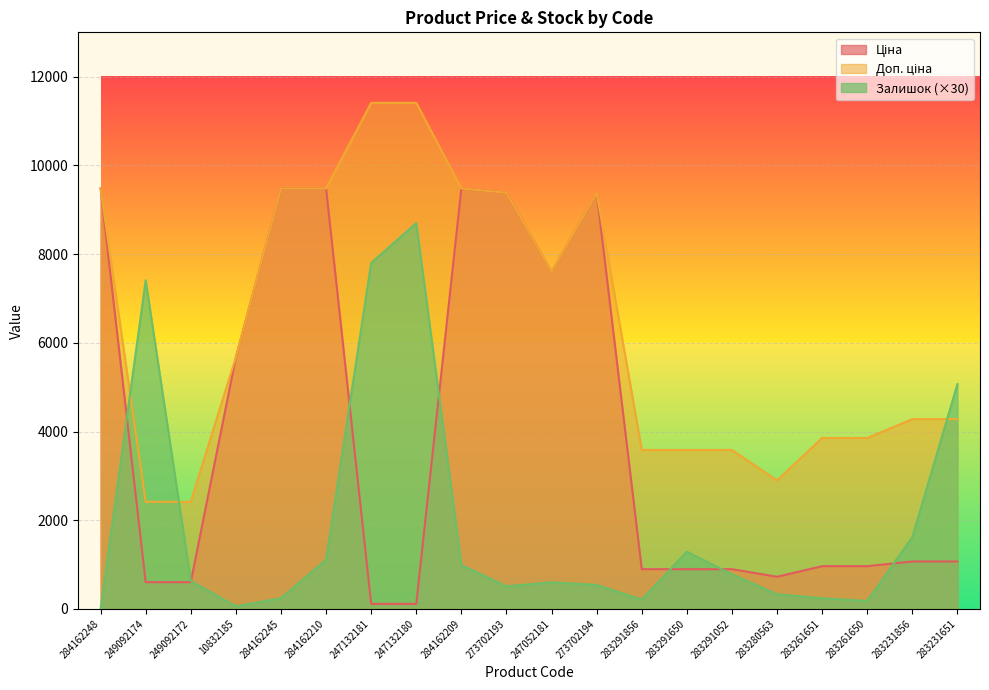

Which has a higher value, 283231856 or 247052181?

247052181